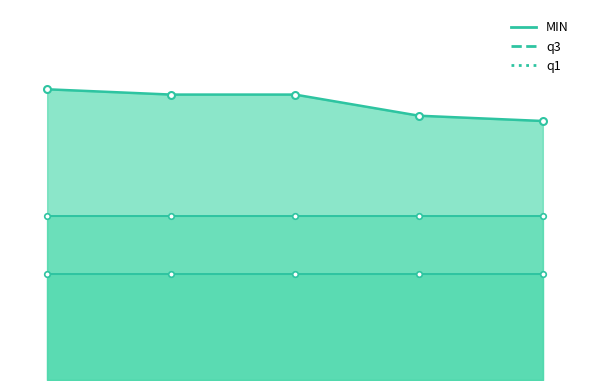

What is the sum of the q1 values at 2015-07-26 and 2015-07-05?

48.0